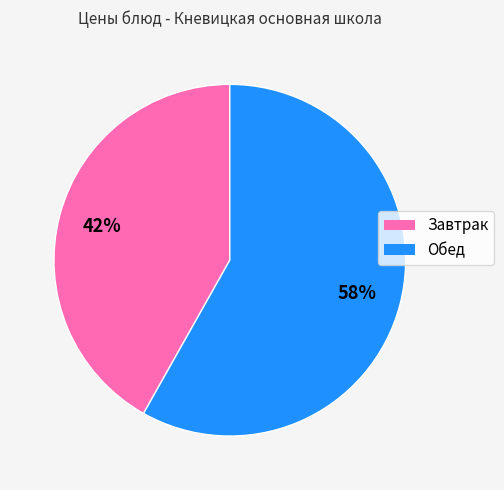

Is there a majority slice in this chart?

Yes